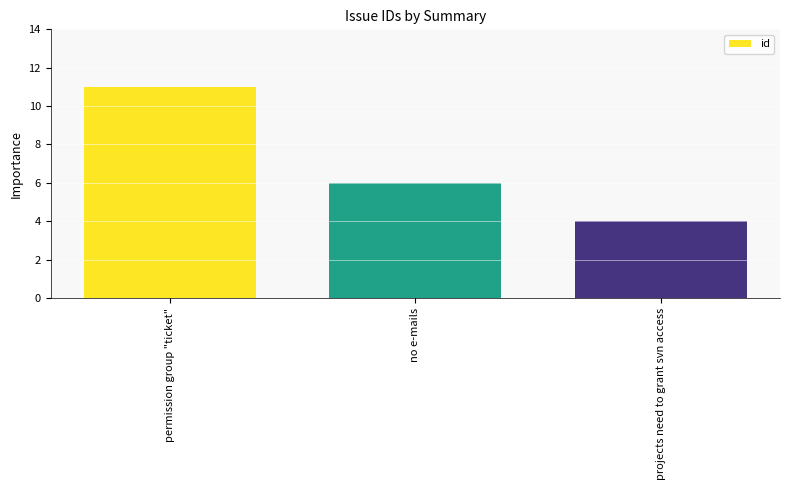

Reading right to left, list all the values displayed in this chart.

projects need to grant svn access=4	no e-mails=6	permission group "ticket"=11